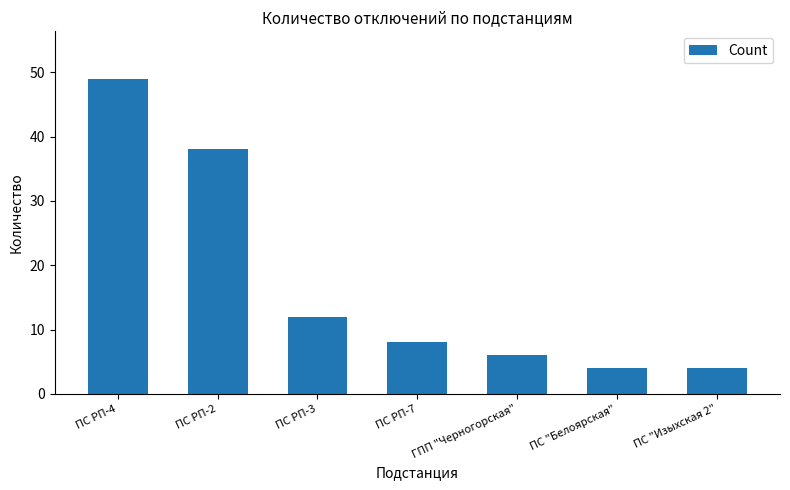

Which category has the highest value across all series?

ПС РП-4